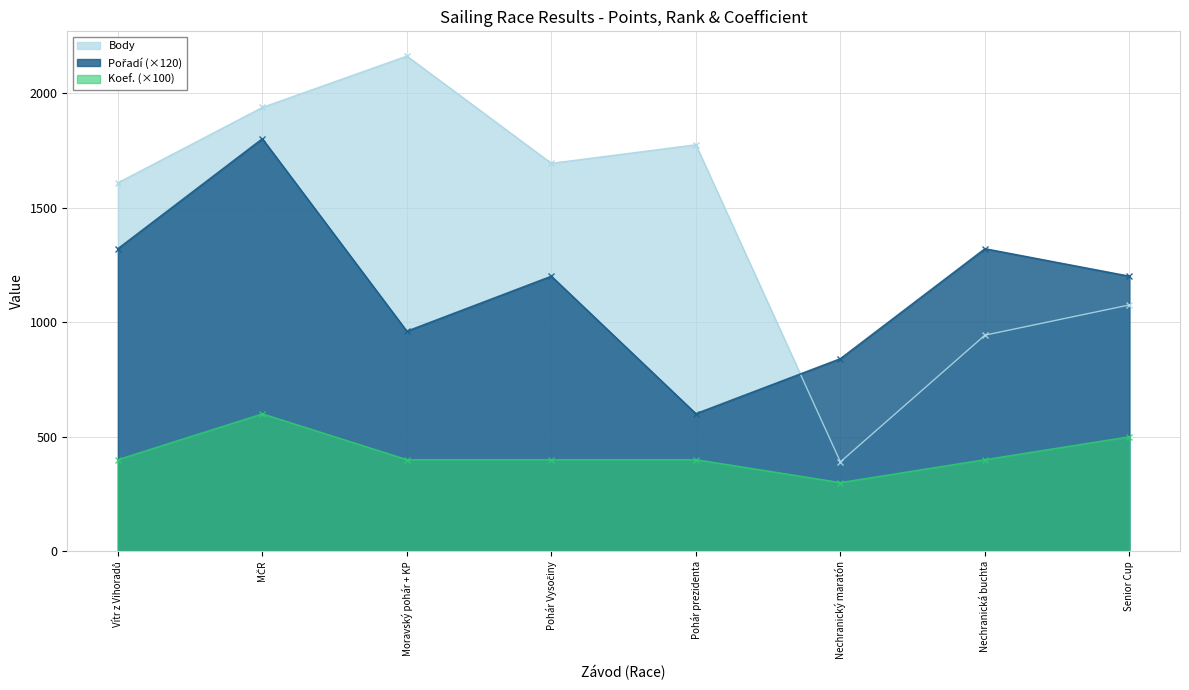

How many lines are shown in the chart?

3